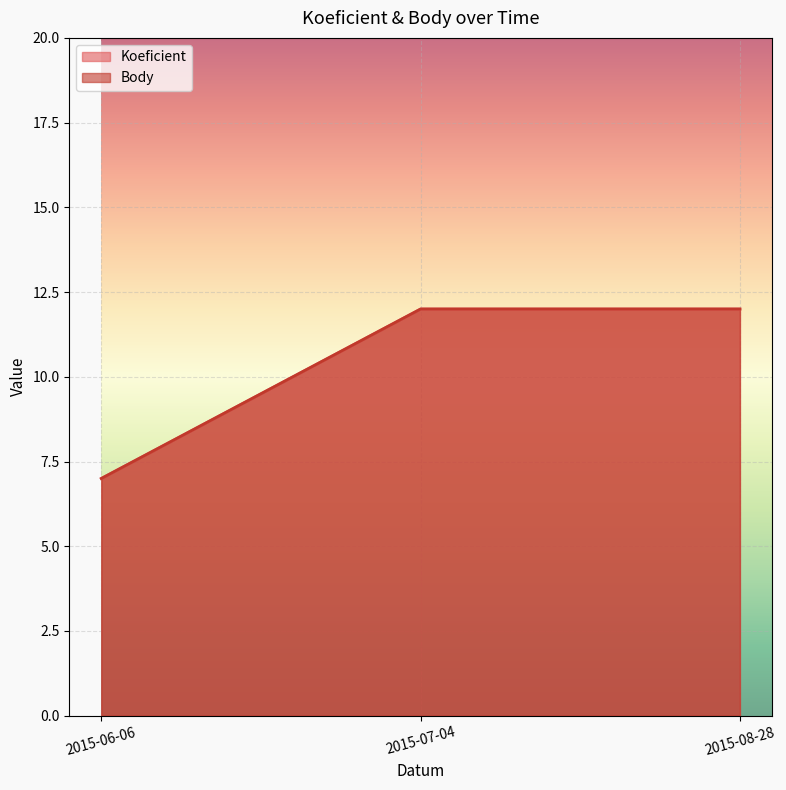

What is the average value of the Body series?

10